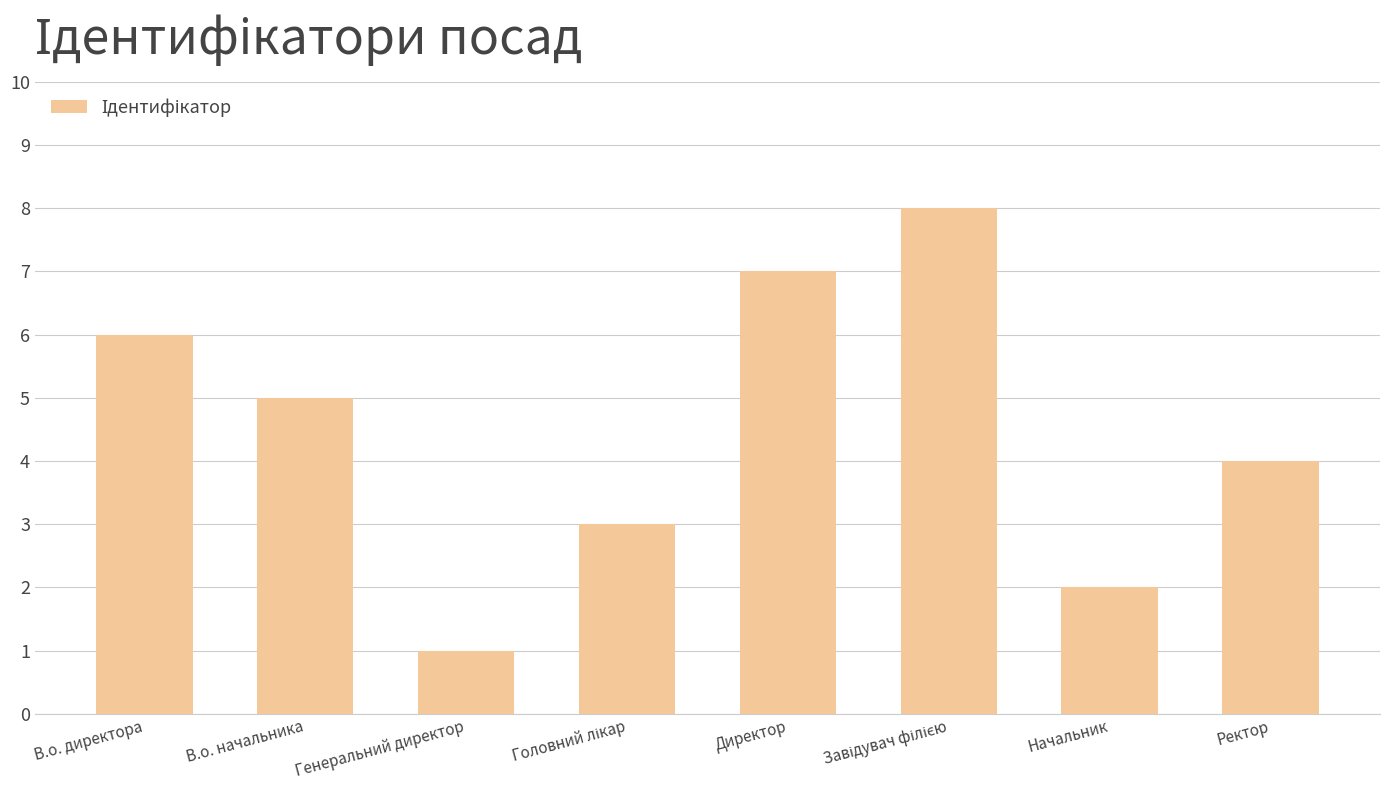

What is the maximum value shown in the chart?

8